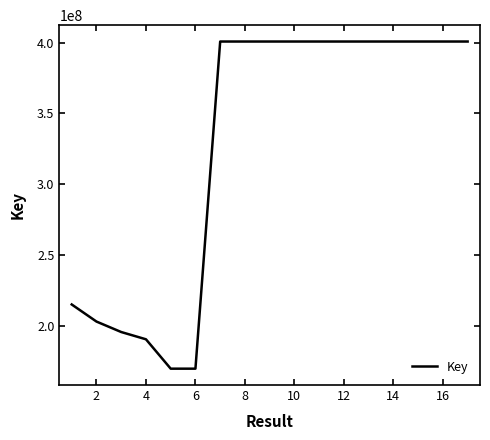

What is the maximum value shown in the chart?

400717805